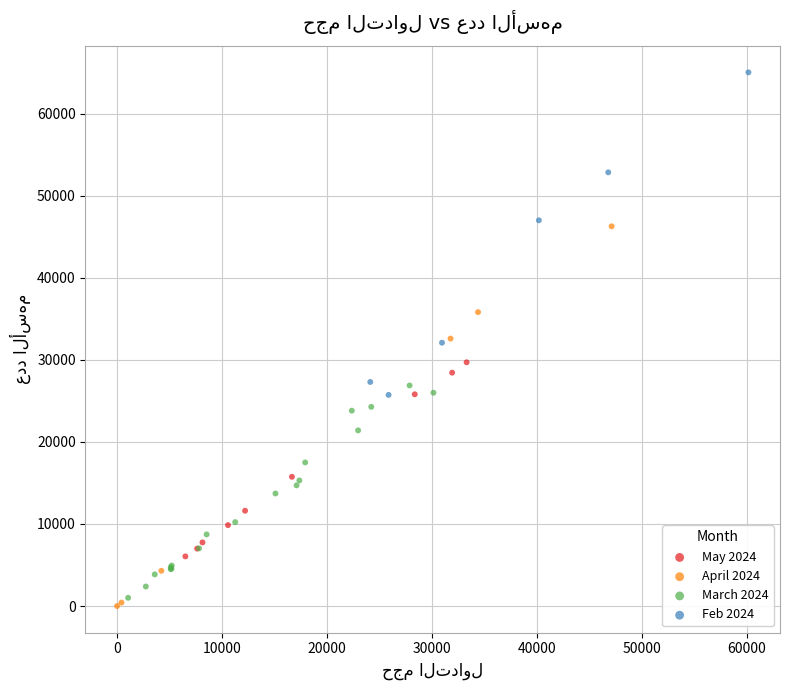

Which series has the widest spread of Y values?

April 2024